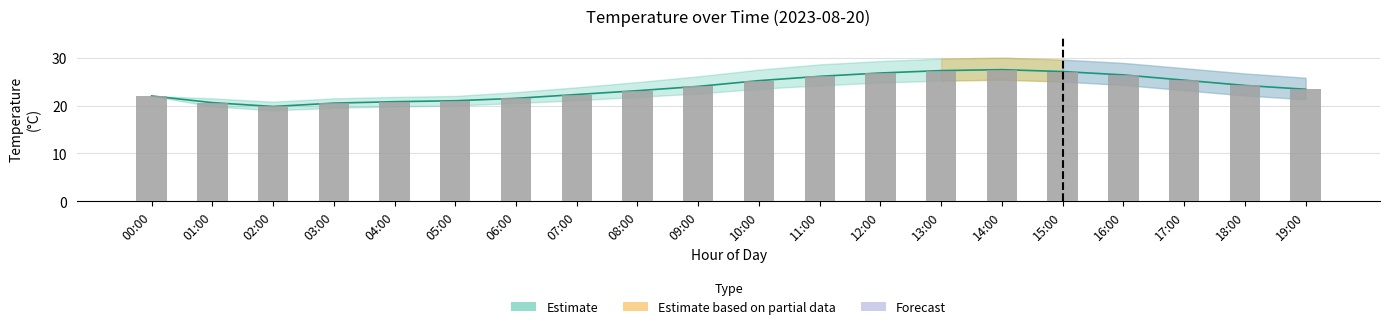

What is the value of the 17th bar from the left?

26.4